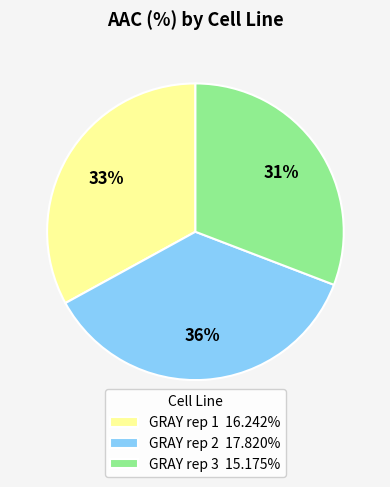

Which category has the smallest portion of the pie?

GRAY rep 3